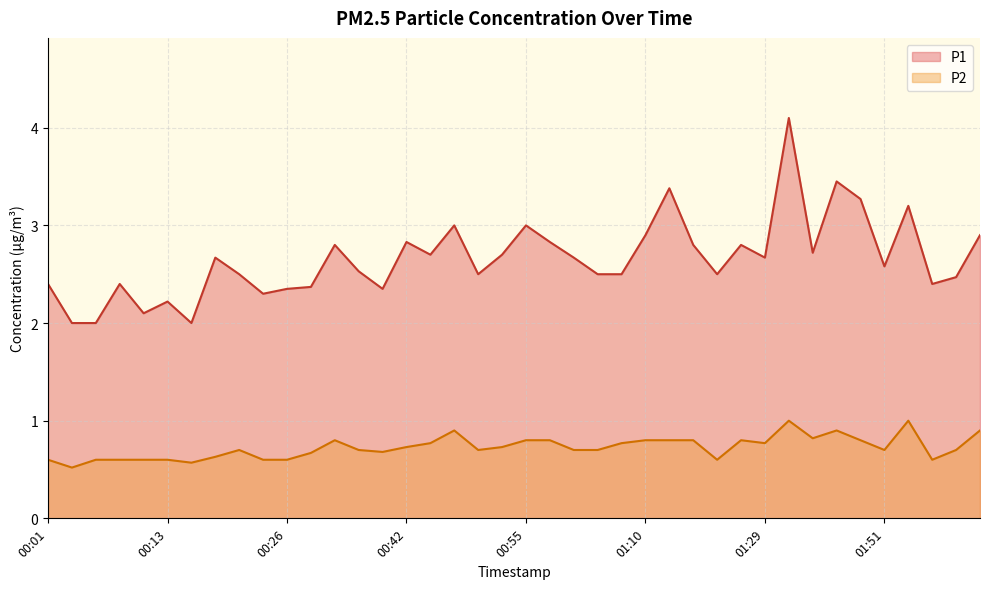

True or false: P2 and P1 cross at least once.

False